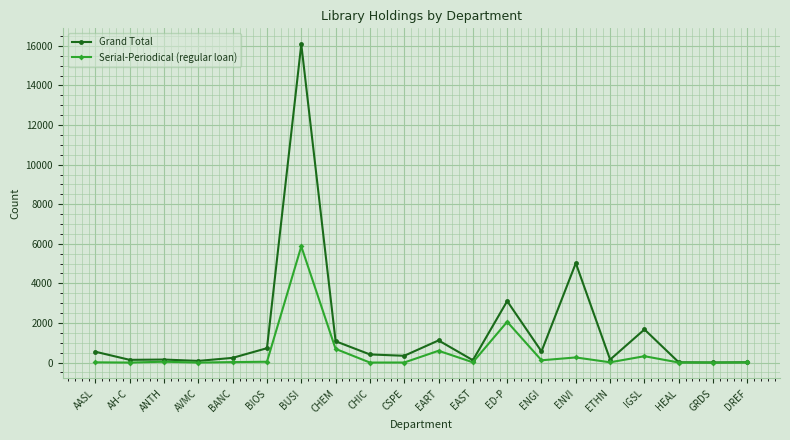

Which series has the largest total across all categories?

Grand Total